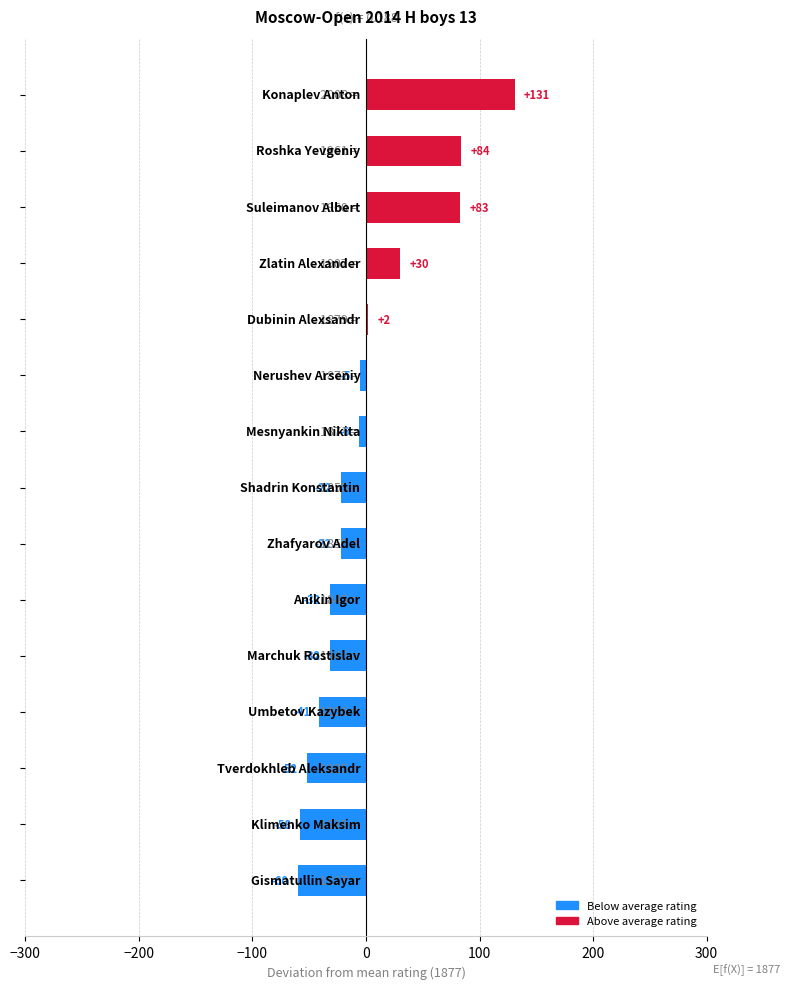

Reading top to bottom, list all the values displayed in this chart.

131	84	83	30	2	-5	-6	-22	-22	-32	-32	-41	-52	-58	-60